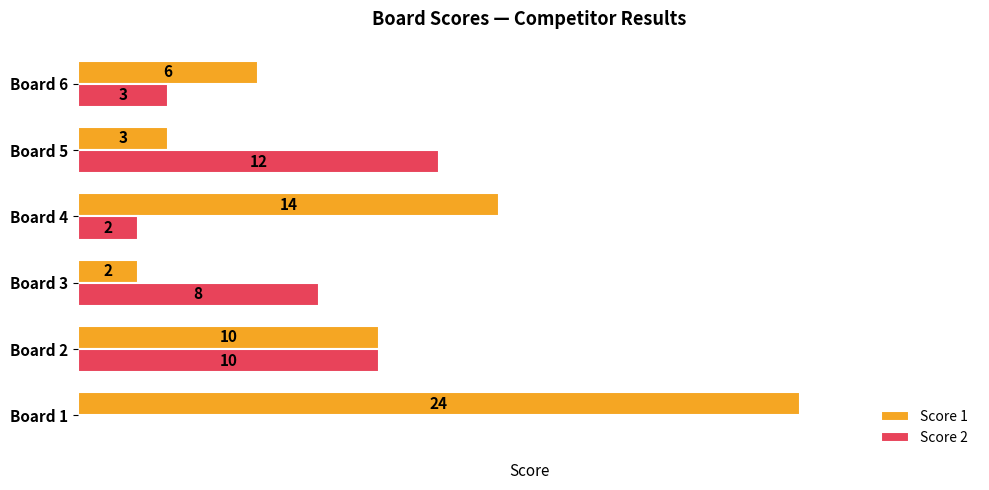

Which category has the highest value in the Score 1 series?

Board 1